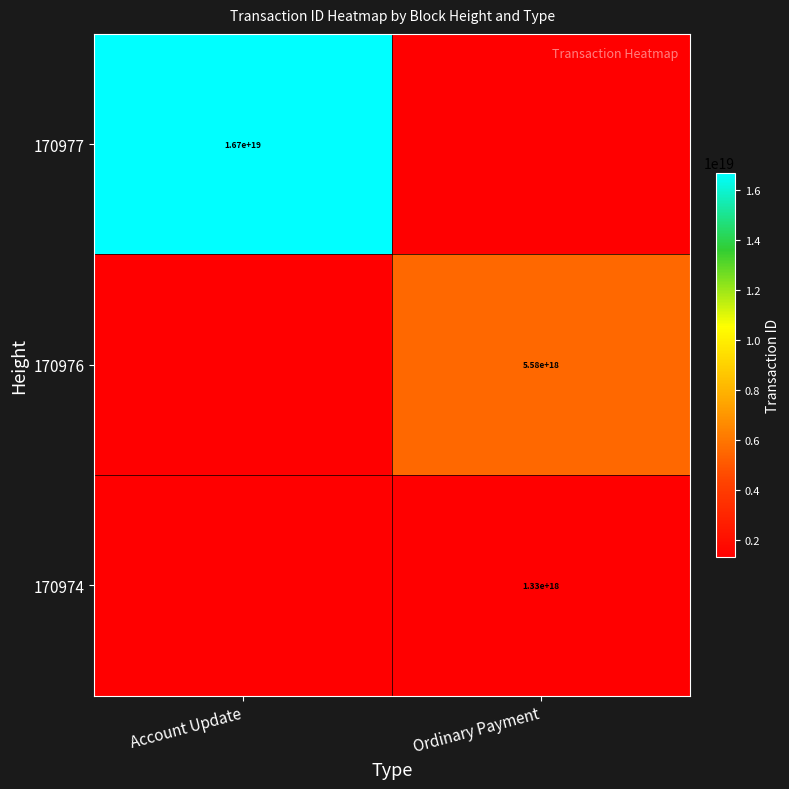

Count the number of categories in the chart.

2